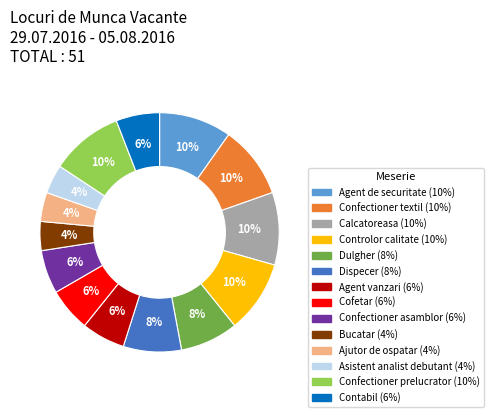

Do Agent vanzari and Dulgher together represent more than half of the pie?

No